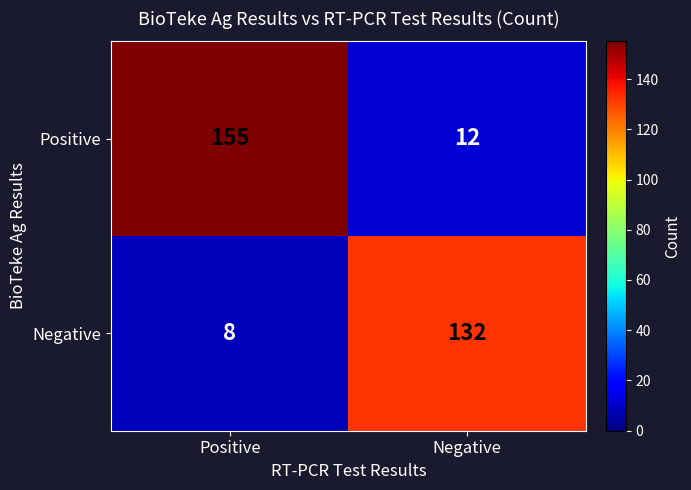

How many series are shown in this chart?

2